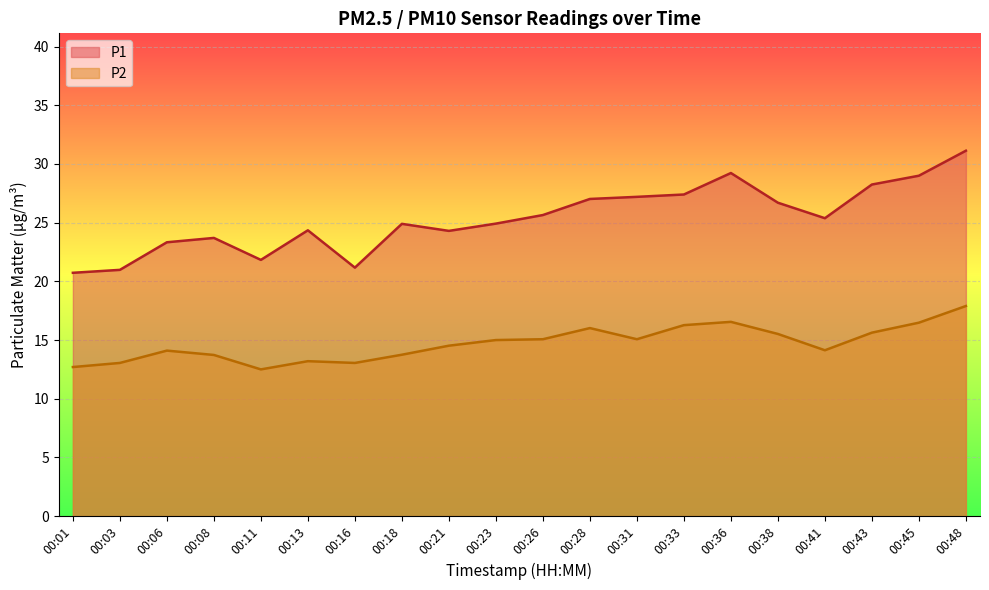

At which label does P1 first exceed 25?

00:26